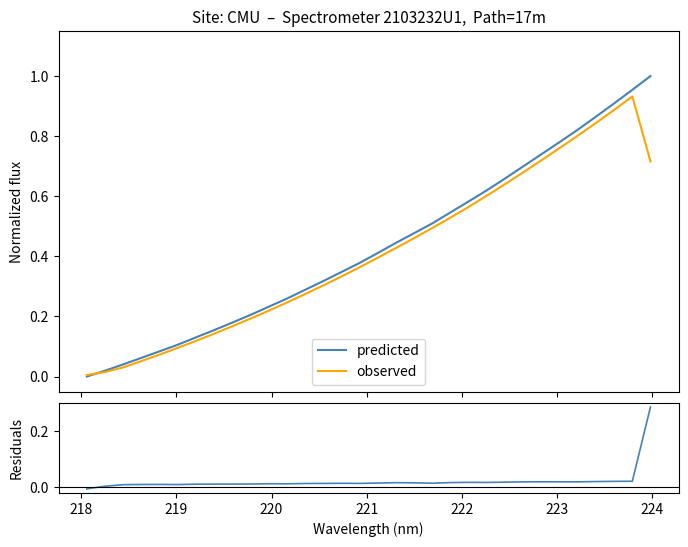

Is it true that observed equals 0.2 at 16?

False